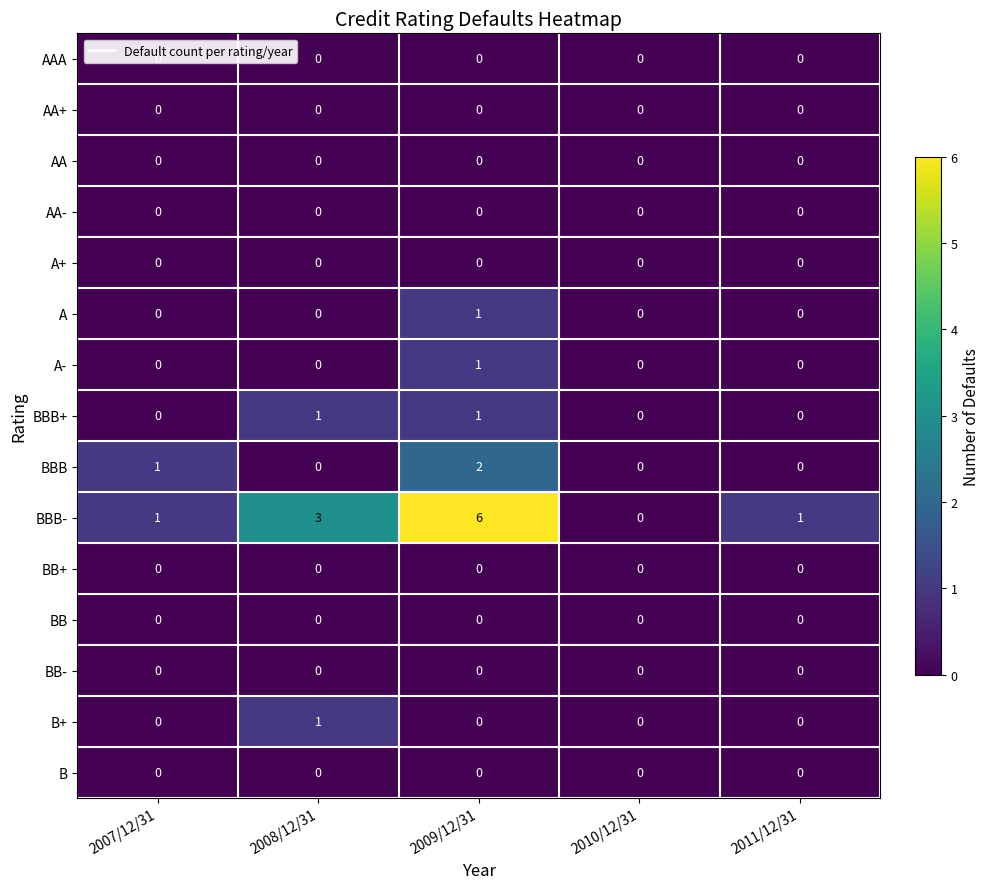

Which series has the largest range (max minus min)?

BBB-